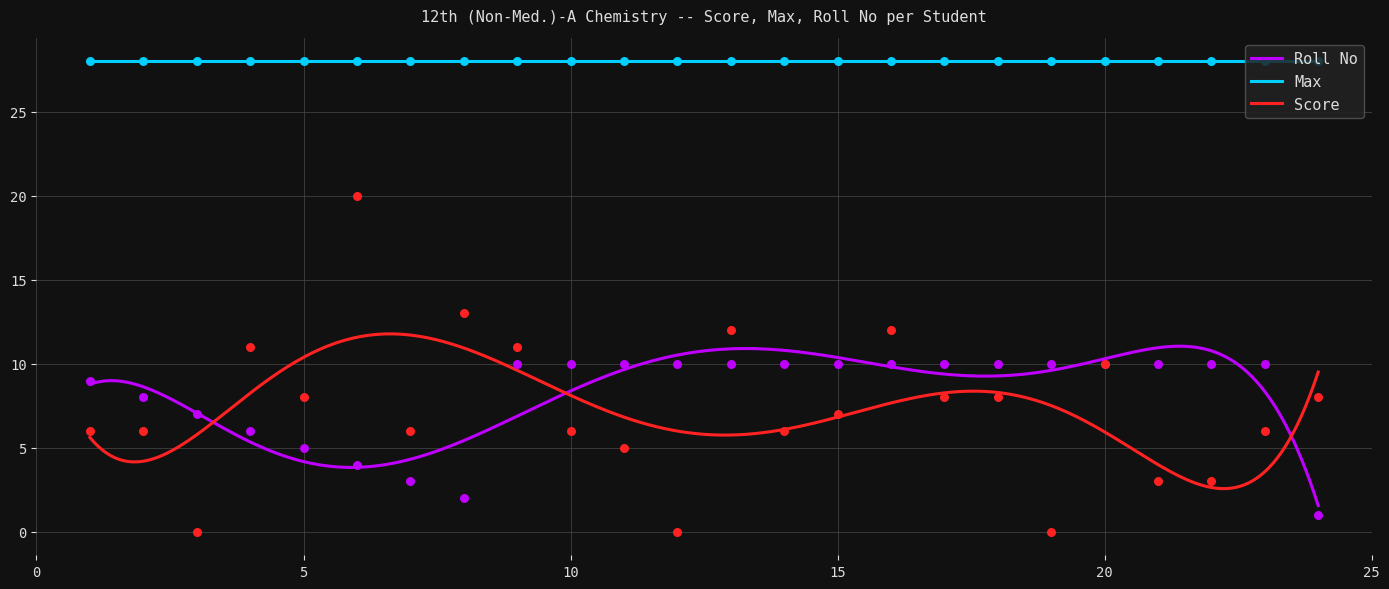

What is the maximum value for Max?

28.0